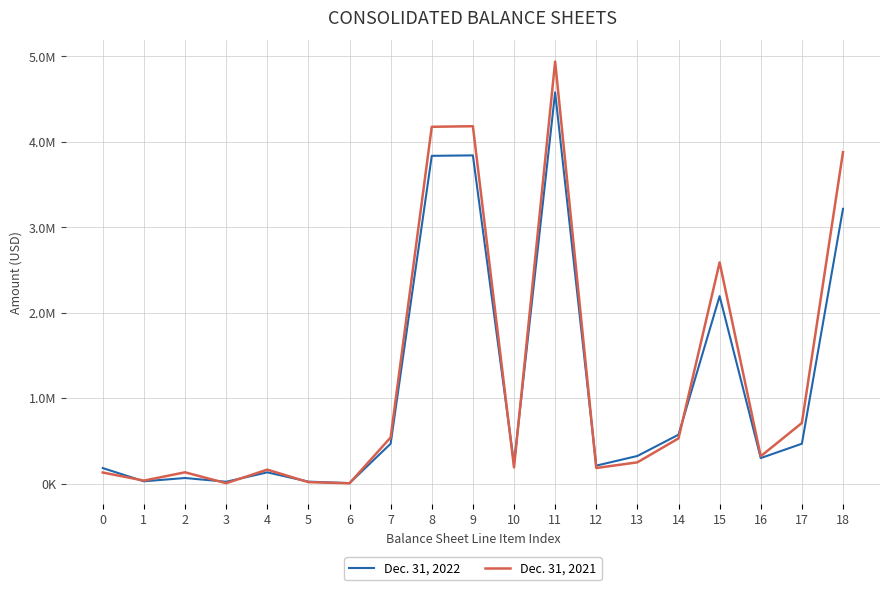

What is the approximate value of Dec. 31, 2022 at 7, to the nearest 10?

468720